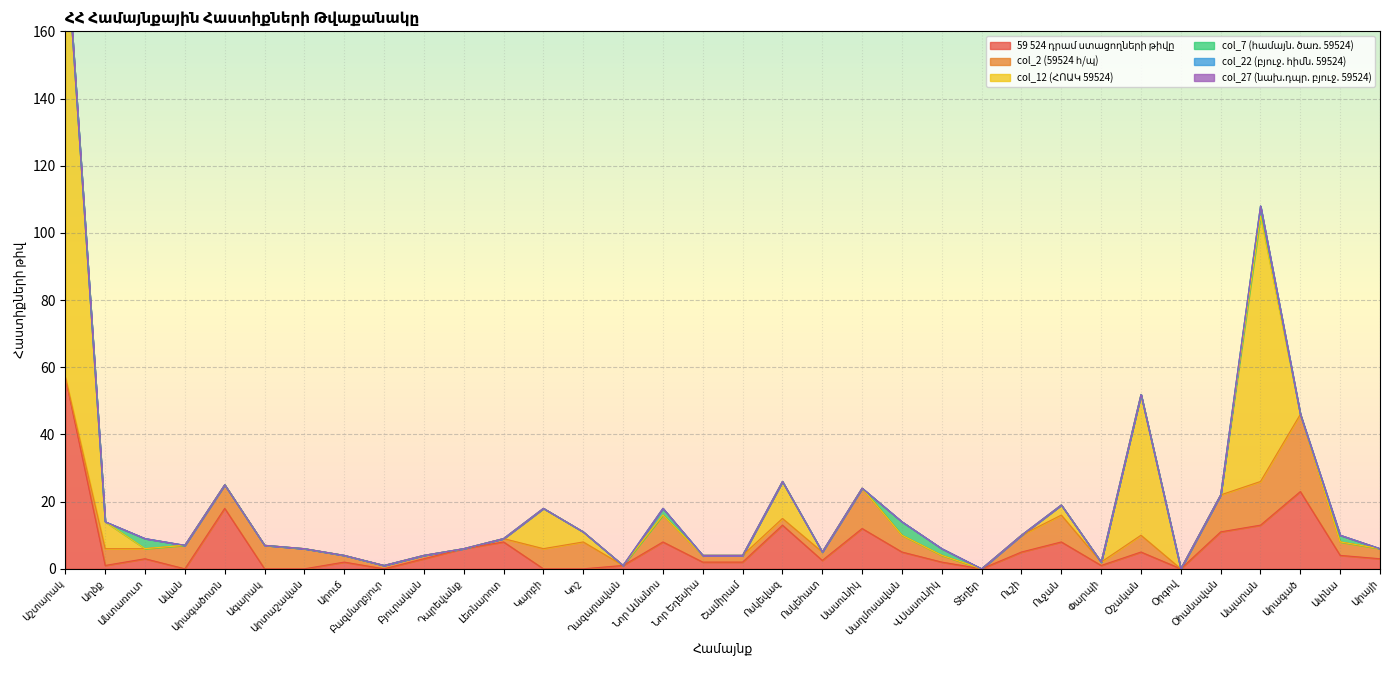

What are all the series names shown in the legend?

59 524 դրամ ստացողների թիվը, col_2 (59524 հ/պ), col_12 (ՀՈԱԿ 59524), col_7 (համայն. ծառ. 59524), col_22 (բյուջ. հիմն. 59524), col_27 (նախ.դպր. բյուջ. 59524)